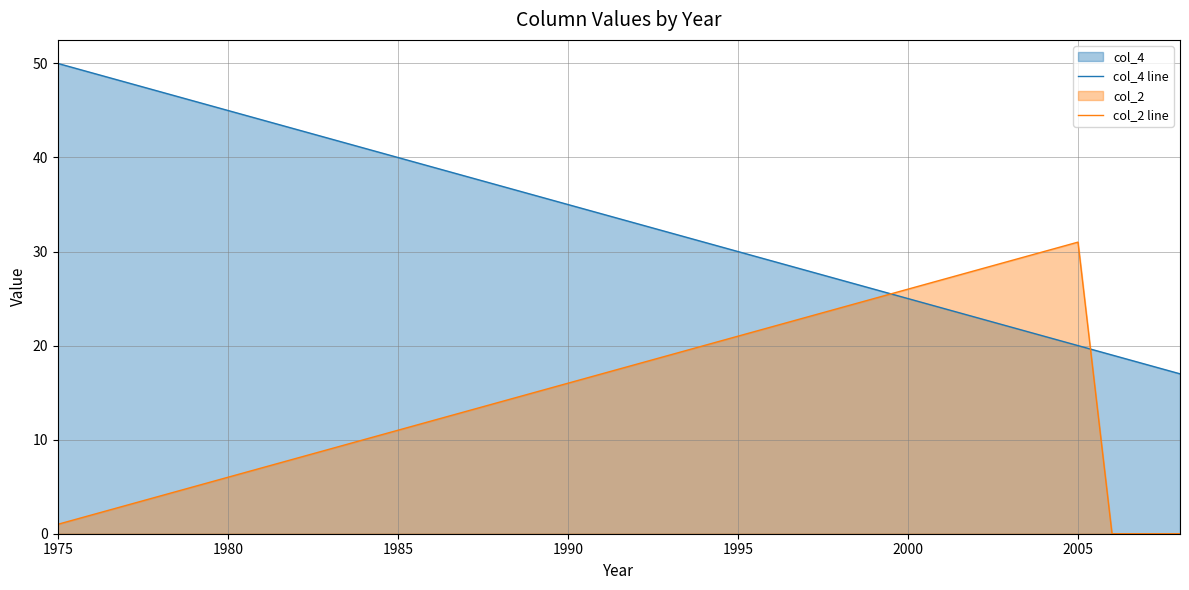

How many times do col_4 line and col_2 line cross each other?

2